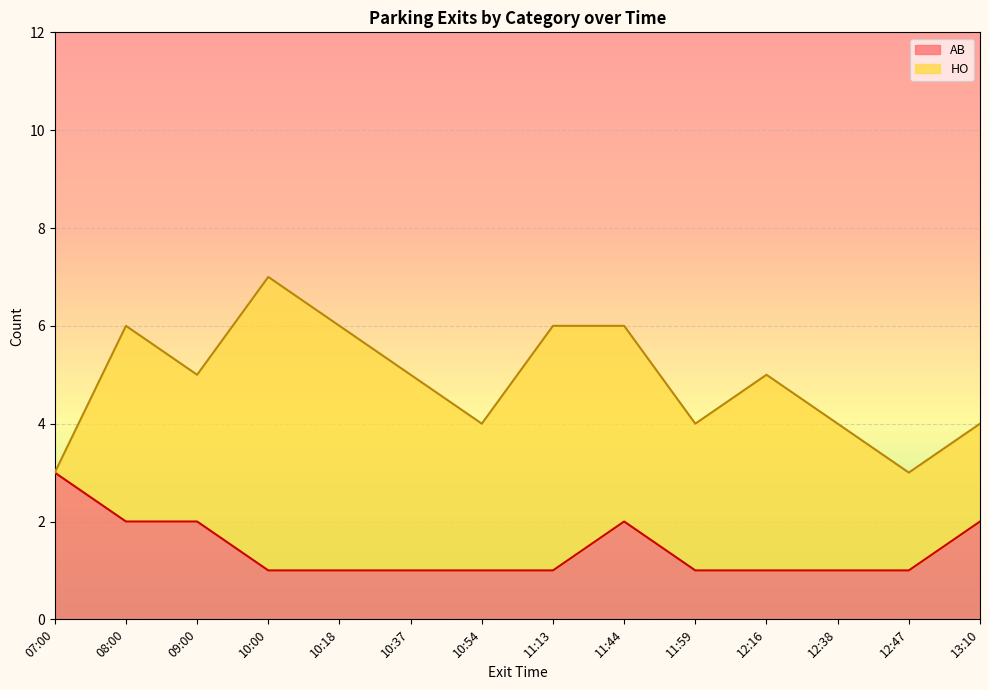

Which has a higher value, 12:38 or 09:00?

09:00